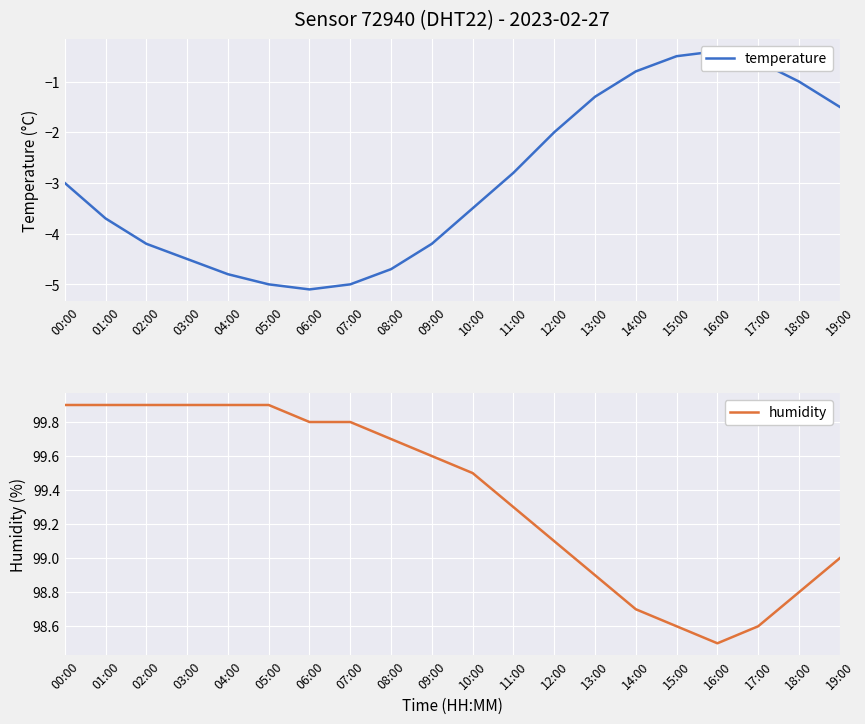

Reading left to right, transcribe all the data shown in this chart.

temperature: -3.0	-3.7	-4.2	-4.5	-4.8	-5.0	-5.1	-5.0	-4.7	-4.2	-3.5	-2.8	-2.0	-1.3	-0.8	-0.5	-0.4	-0.6	-1.0	-1.5
humidity: 99.9	99.9	99.9	99.9	99.9	99.9	99.8	99.8	99.7	99.6	99.5	99.3	99.1	98.9	98.7	98.6	98.5	98.6	98.8	99.0